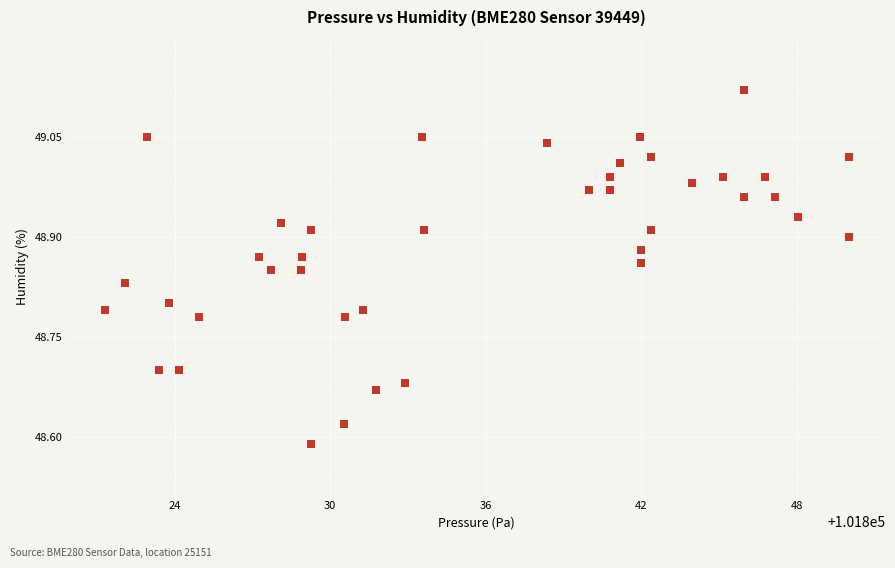

What is the range of X values (max minus min)?

28.7